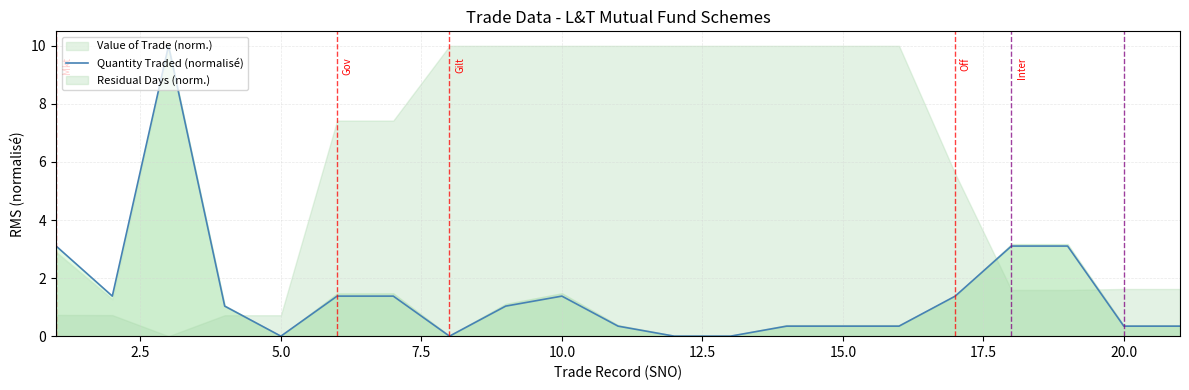

The value of Quantity Traded (normalisé) at 10.0 is 1.4. True or false?

True